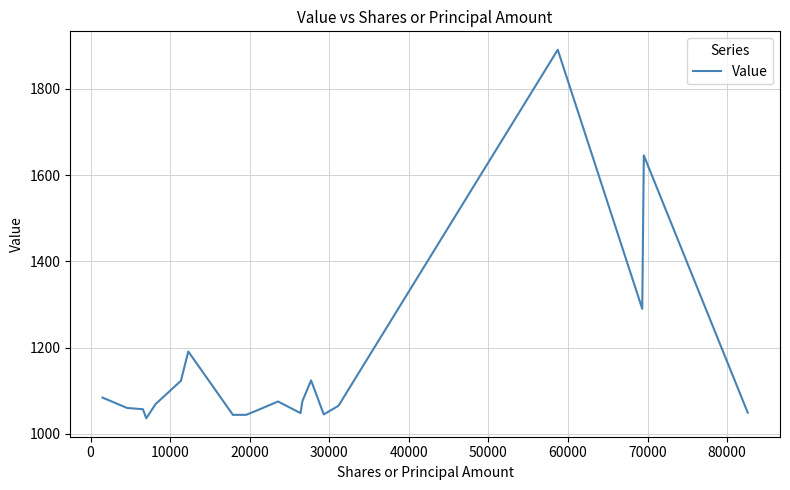

What is the difference between the second highest and second lowest values?

602